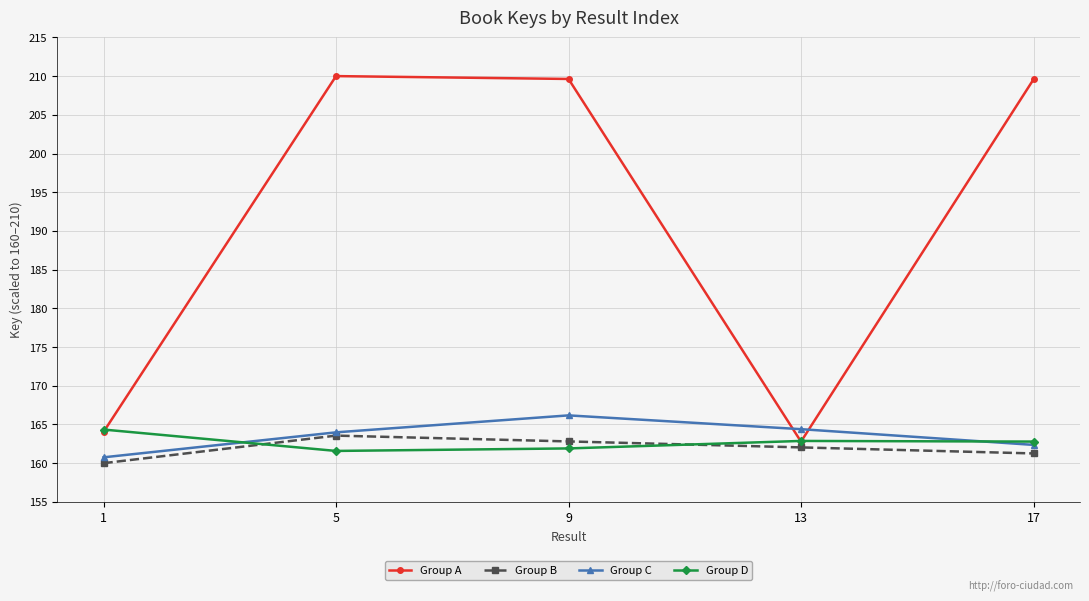

Does the chart have visible grid lines?

Yes